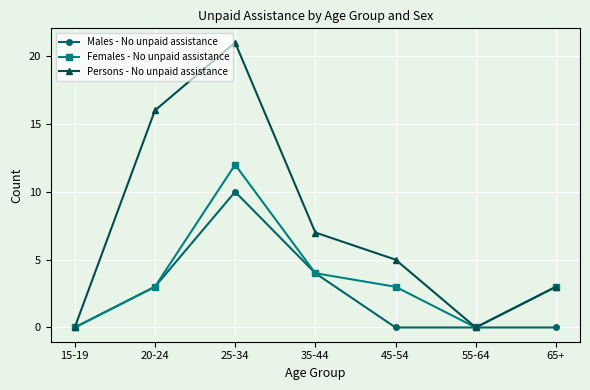

Reading left to right, extract all data points from this chart.

Males - No unpaid assistance: 0	3	10	4	0	0	0
Females - No unpaid assistance: 0	3	12	4	3	0	3
Persons - No unpaid assistance: 0	16	21	7	5	0	3